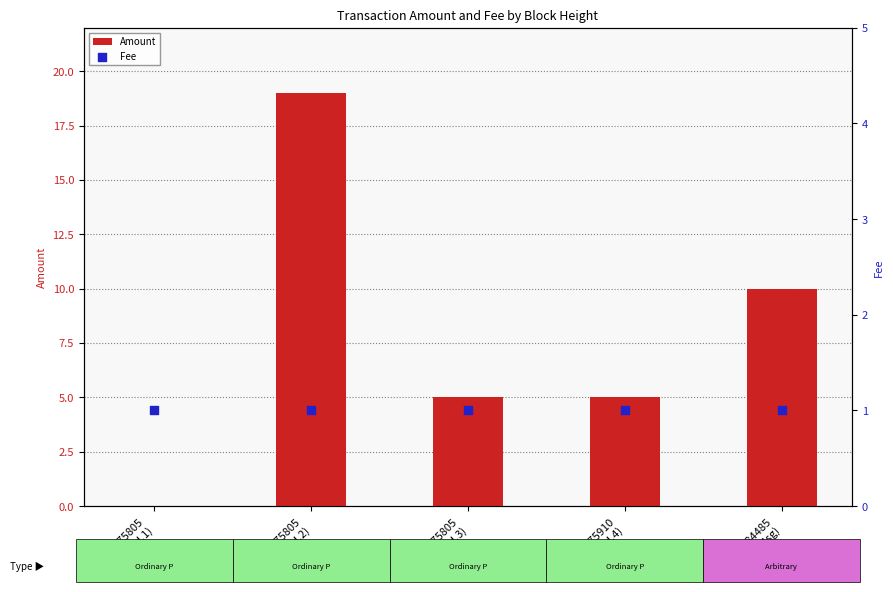

What are all the series names shown in the legend?

Amount, Fee